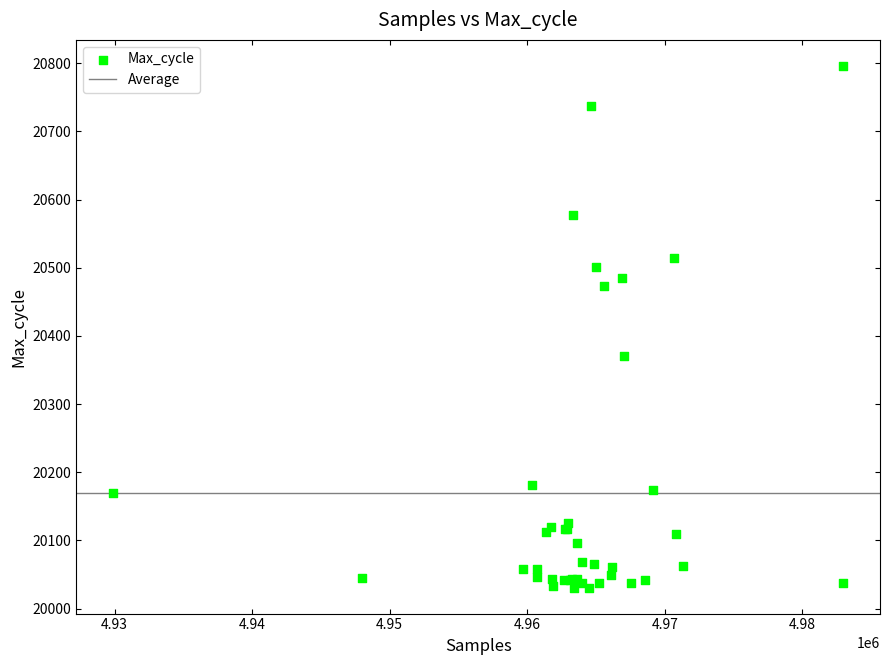

What Y value in the scatter plot is closest to 20413?

20371